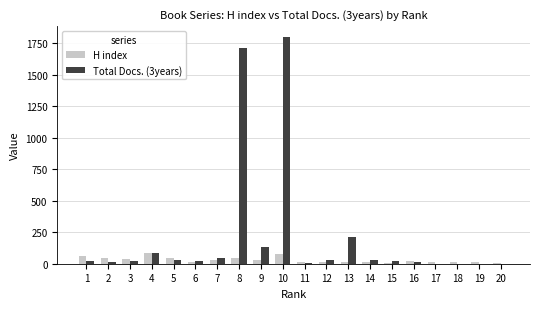

At which category is the sum across all series the highest?

10